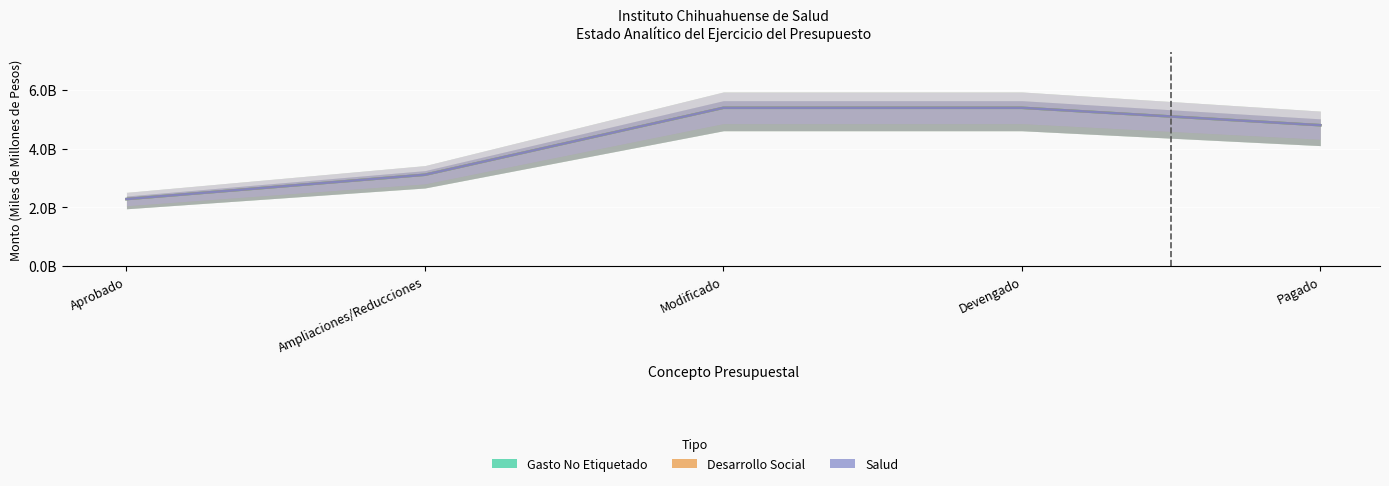

Reading left to right, extract all data points from this chart.

Gasto No Etiquetado: Aprobado=2.3	Ampliaciones/Reducciones=3.1	Modificado=5.4	Devengado=5.4	Pagado=4.8
Desarrollo Social: Aprobado=2.3	Ampliaciones/Reducciones=3.1	Modificado=5.4	Devengado=5.4	Pagado=4.8
Salud: Aprobado=2.3	Ampliaciones/Reducciones=3.1	Modificado=5.4	Devengado=5.4	Pagado=4.8